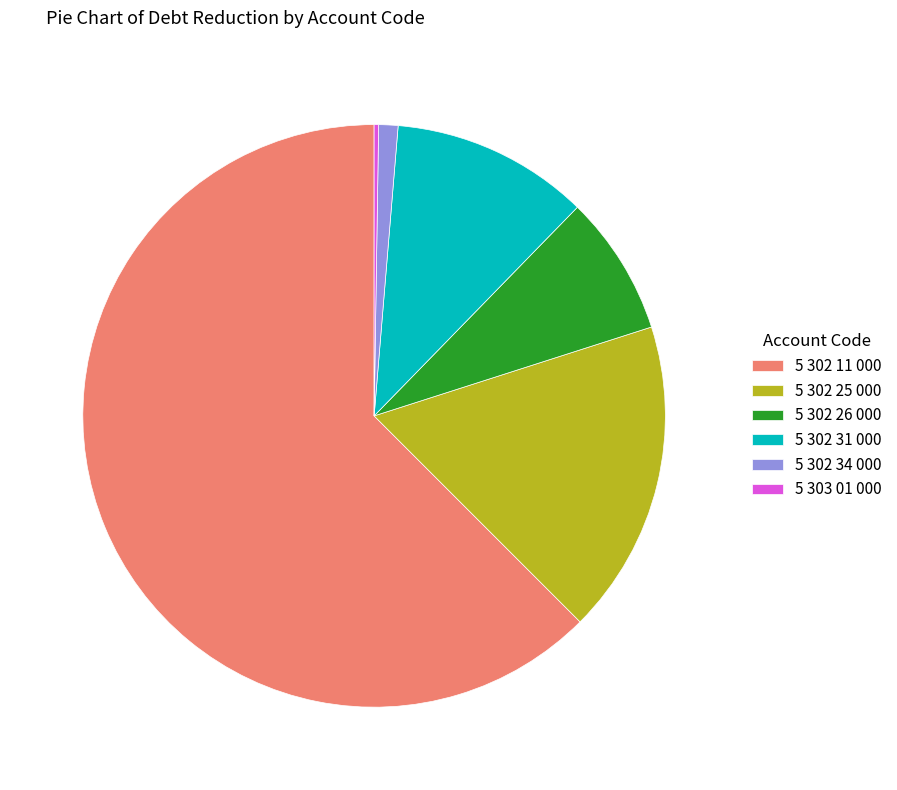

True or false: 5 302 34 000 accounts for 1% of the total.

True